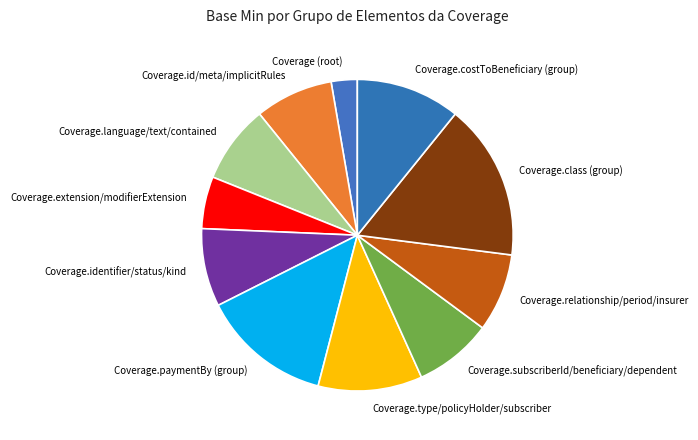

Is there a majority slice in this chart?

No